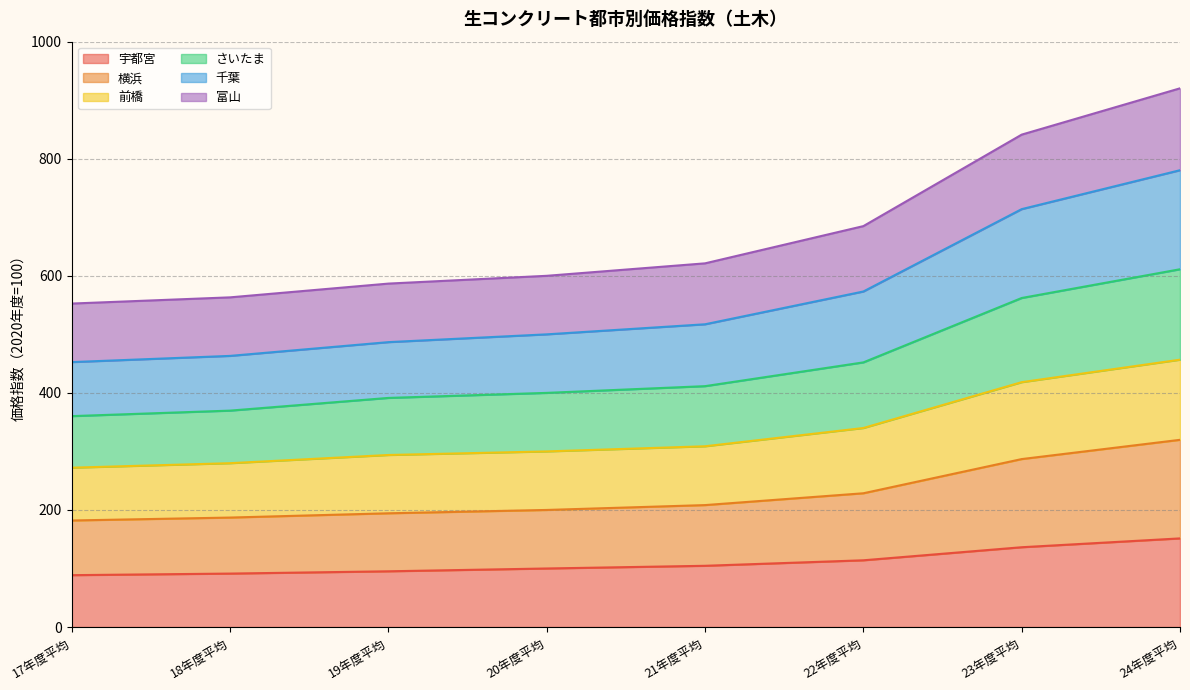

What is the total value across all series at 17年度平均?

552.6